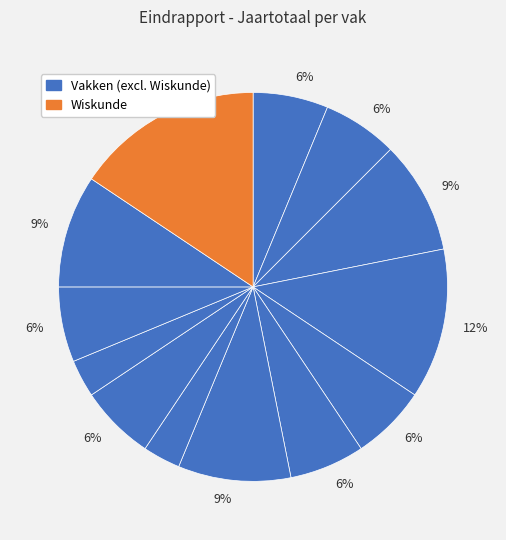

How many slices are in this pie chart?

13